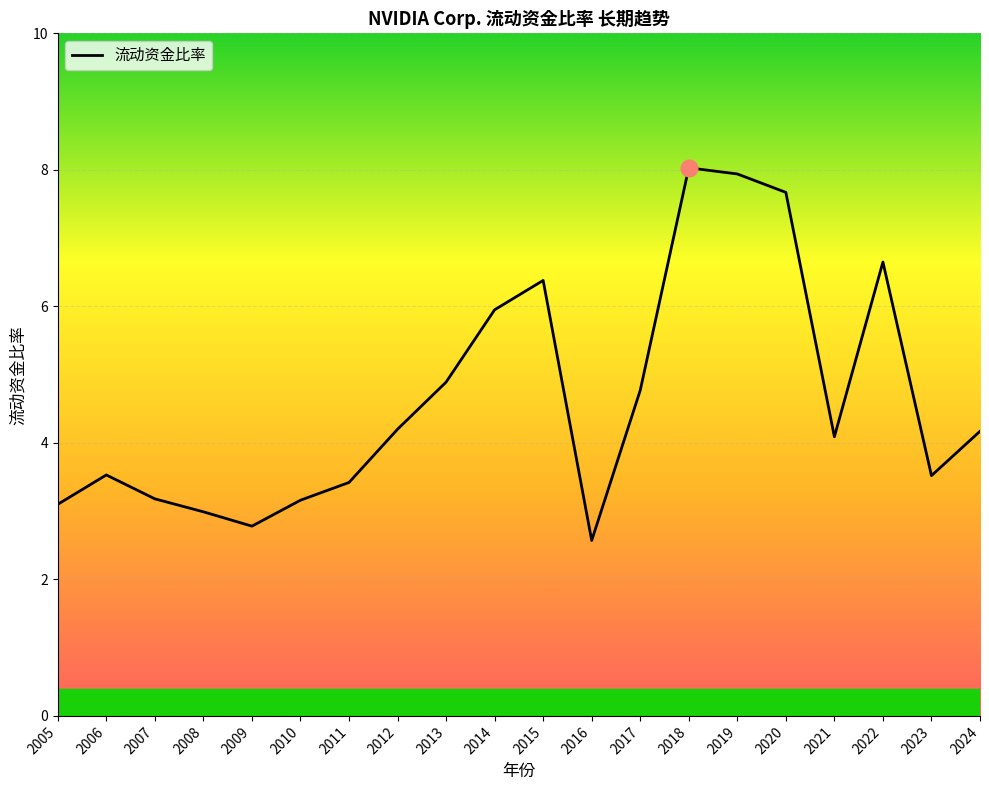

Is this an area chart (filled region under the line)?

No